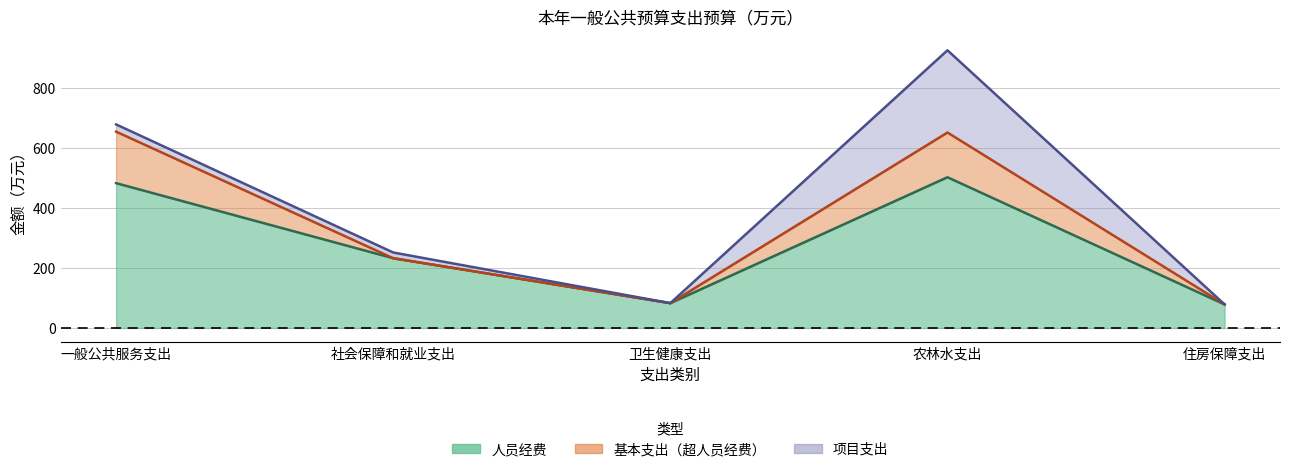

Reading left to right, extract all data points from this chart.

合计: 678.0	251.3	82.5	925.0	78.4
基本支出: 653.9	232.2	82.5	651.0	78.4
人员经费: 482.3	232.2	82.5	502.0	78.4